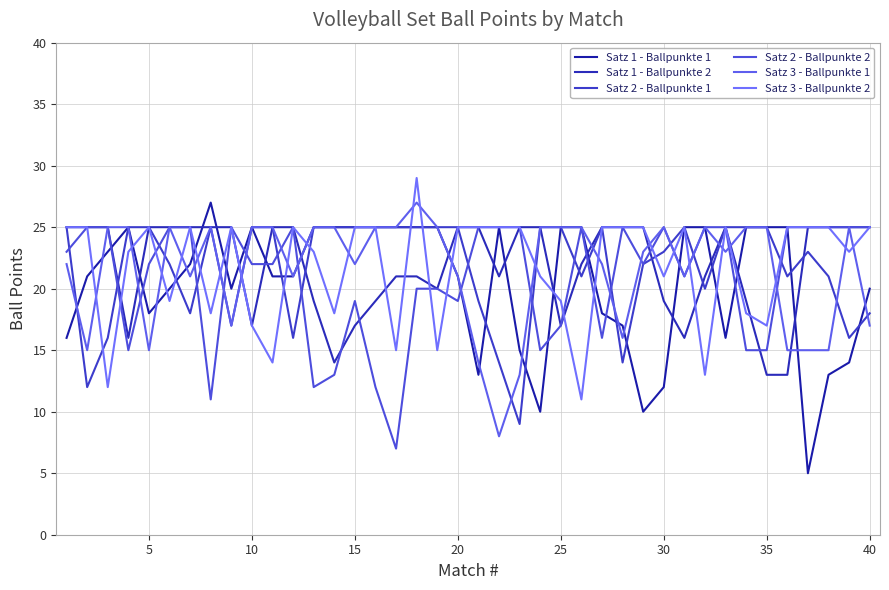

What is the sum of all Satz 2 - Ballpunkte 1 values?

867